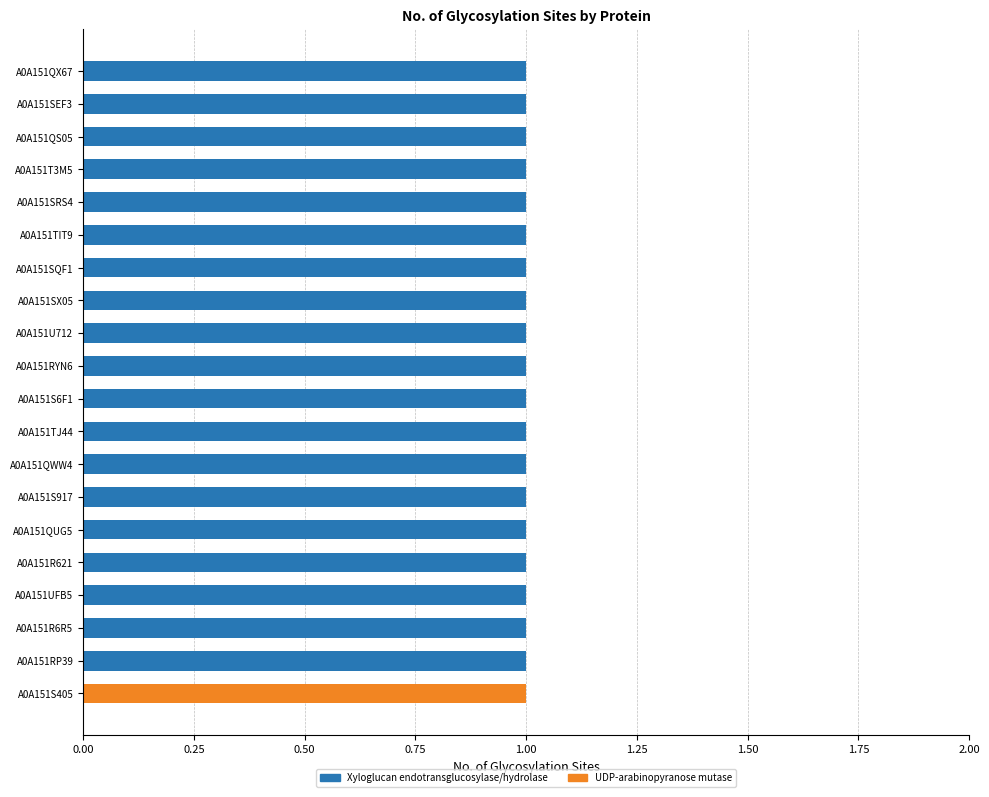

The Xyloglucan endotransglucosylase/hydrolase series shows 0 at A0A151UFB5. True or false?

False